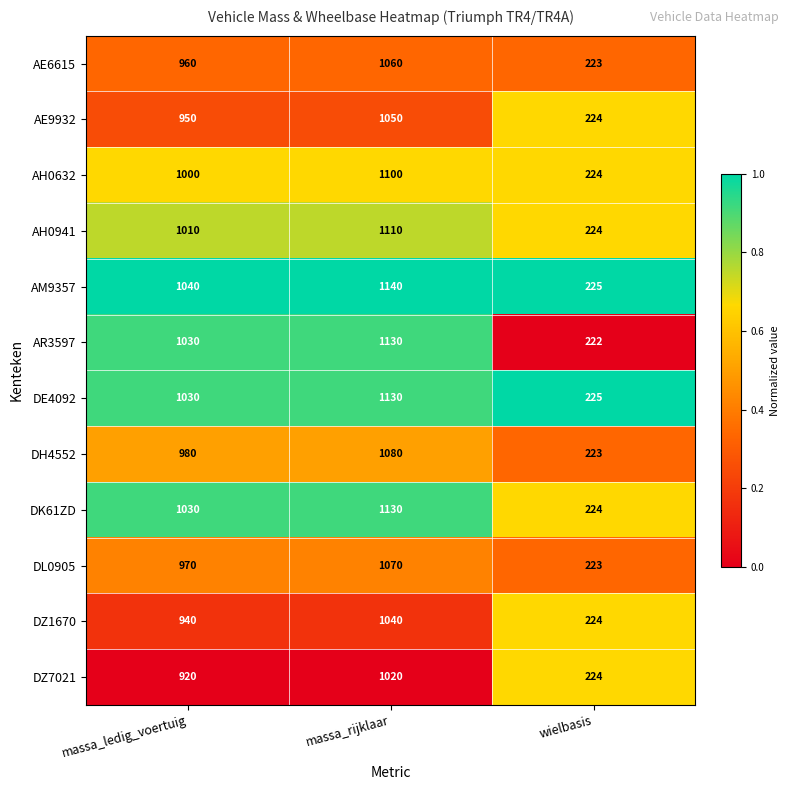

What is the minimum value for AE6615?

223